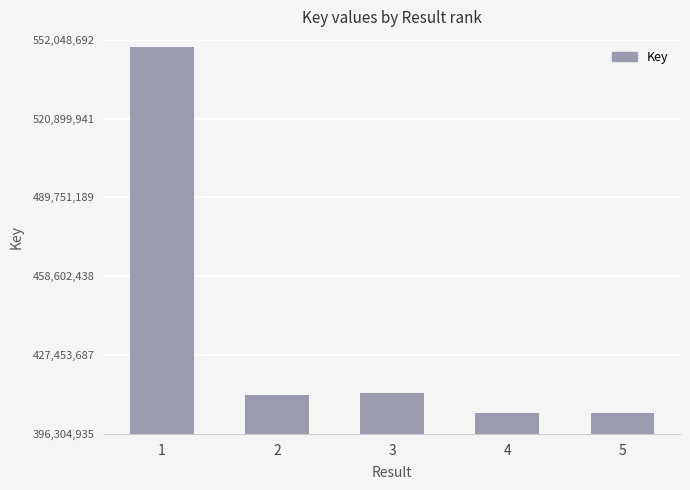

Between 5 and 3, which is larger?

3